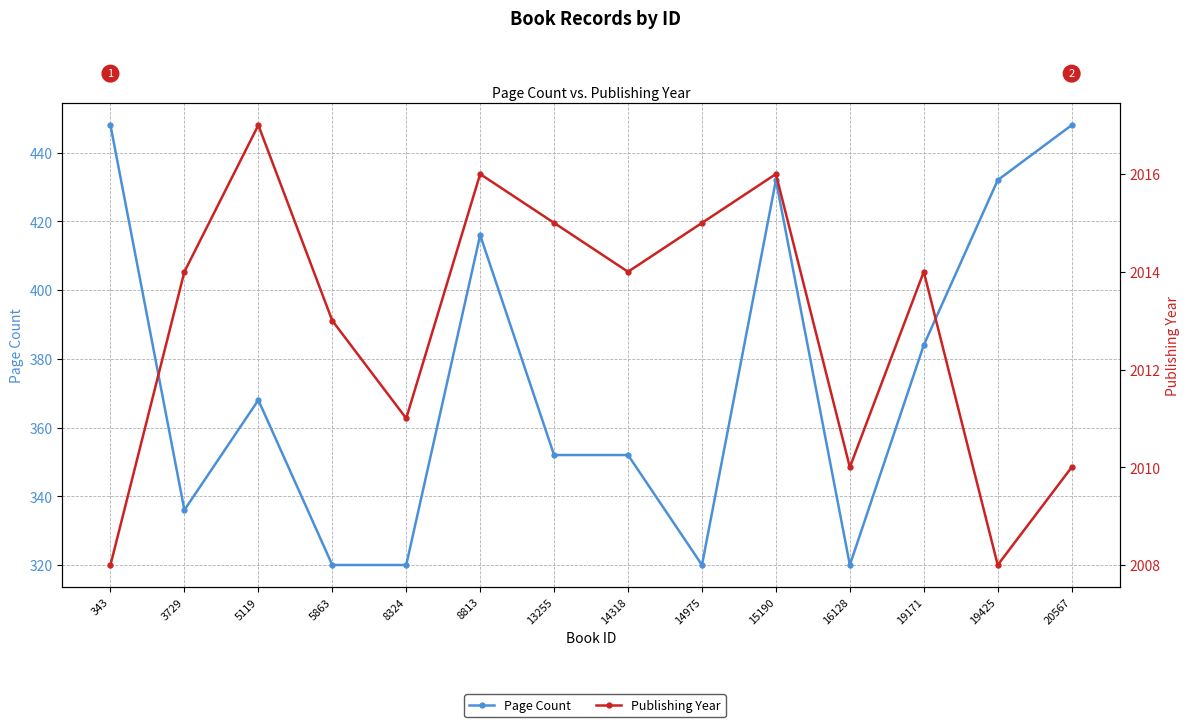

What is the greatest value displayed?

2017